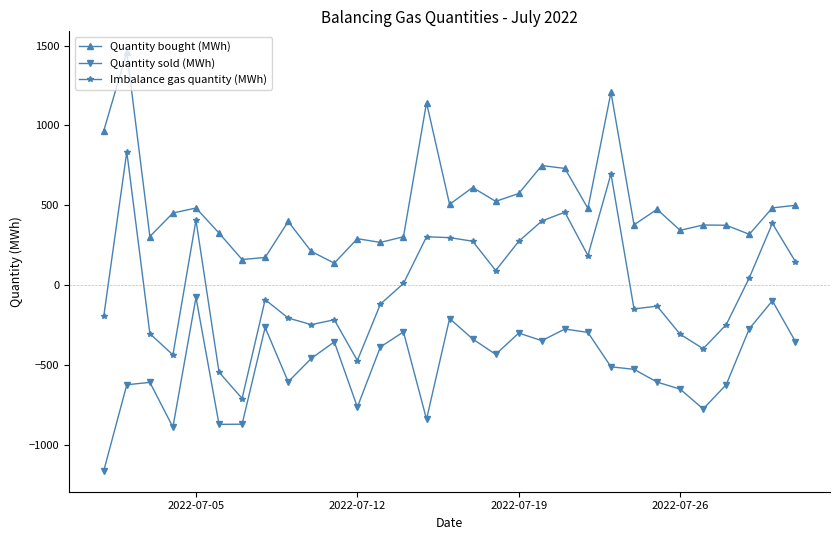

True or false: Imbalance gas quantity (MWh) has more than 2 points higher than both neighbors.

True